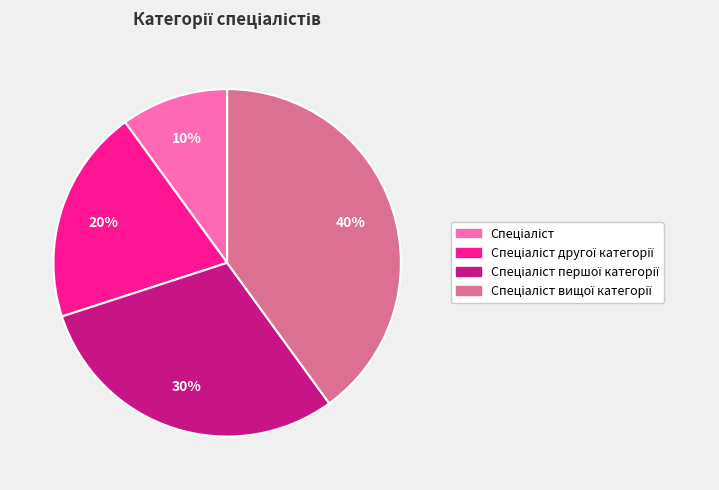

Does any single category account for the majority?

No